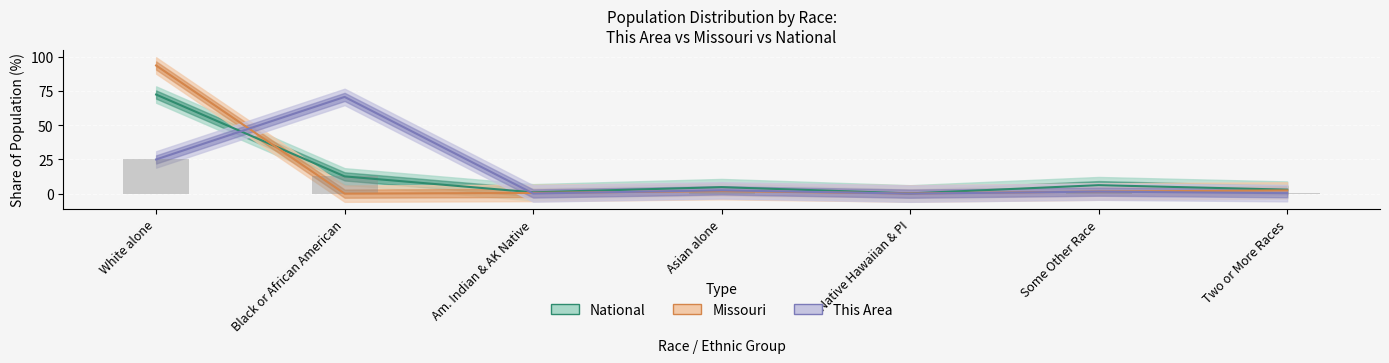

True or false: Missouri has a value of 2.4 at Two or More Races.

True